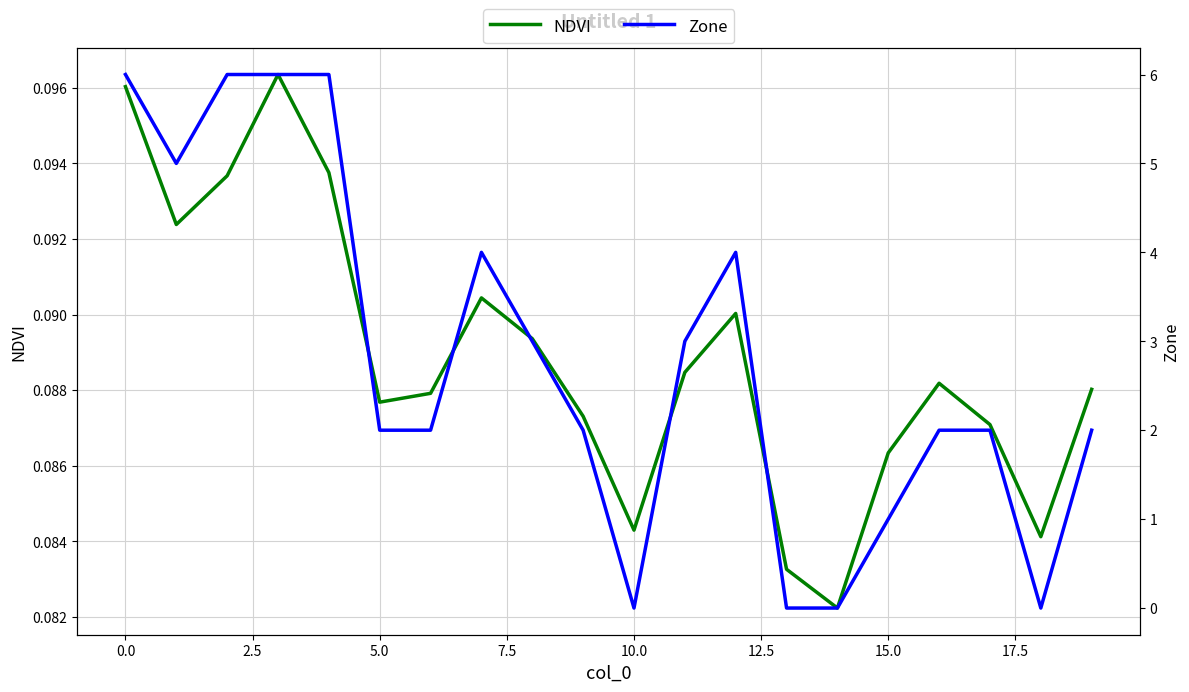

List the series in order of their overall mean, lowest first.

NDVI, Zone